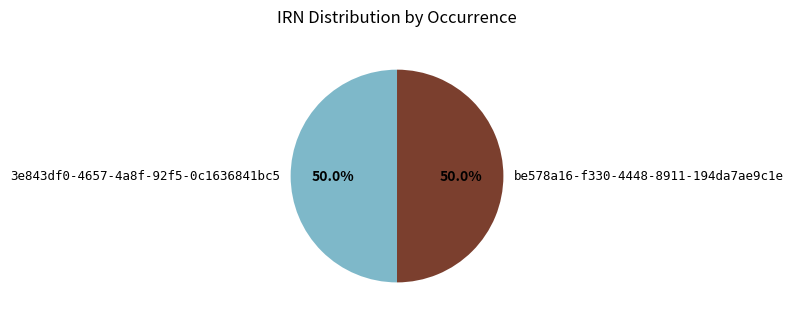

What portion of the pie excludes 3e843df0-4657-4a8f-92f5-0c1636841bc5?

50.0%